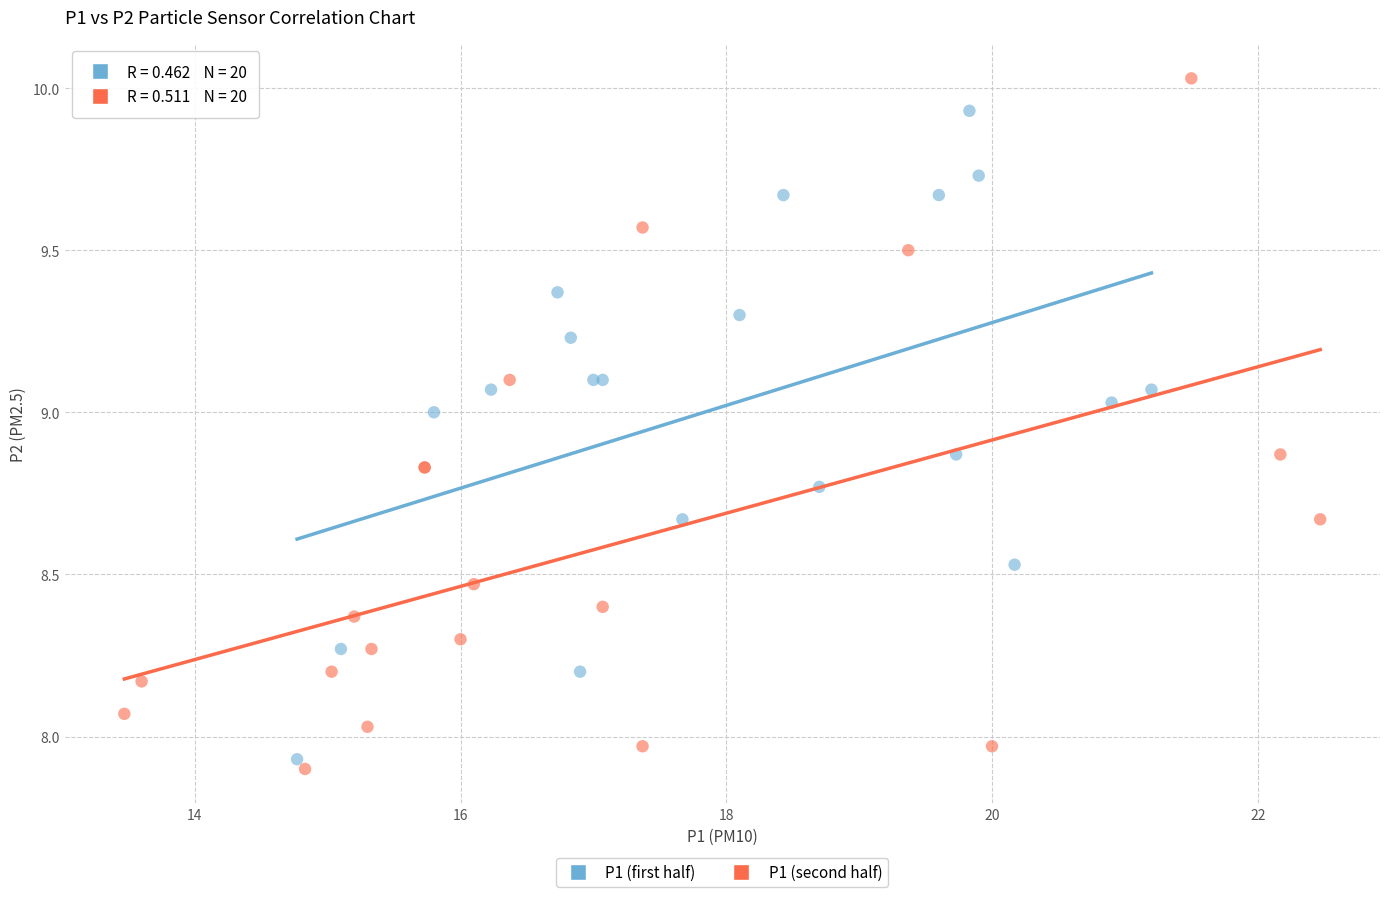

What are all the series names shown in the legend?

P1 (first half), P1 (second half)